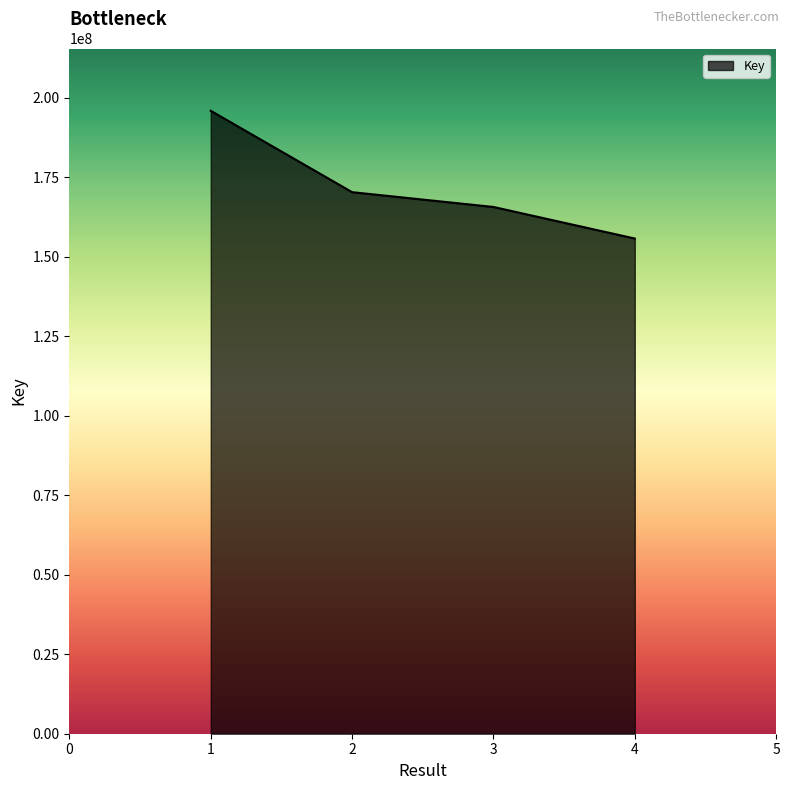

Reading left to right, extract all data points from this chart.

1=195912905	2=170319973	3=165667139	4=155741347